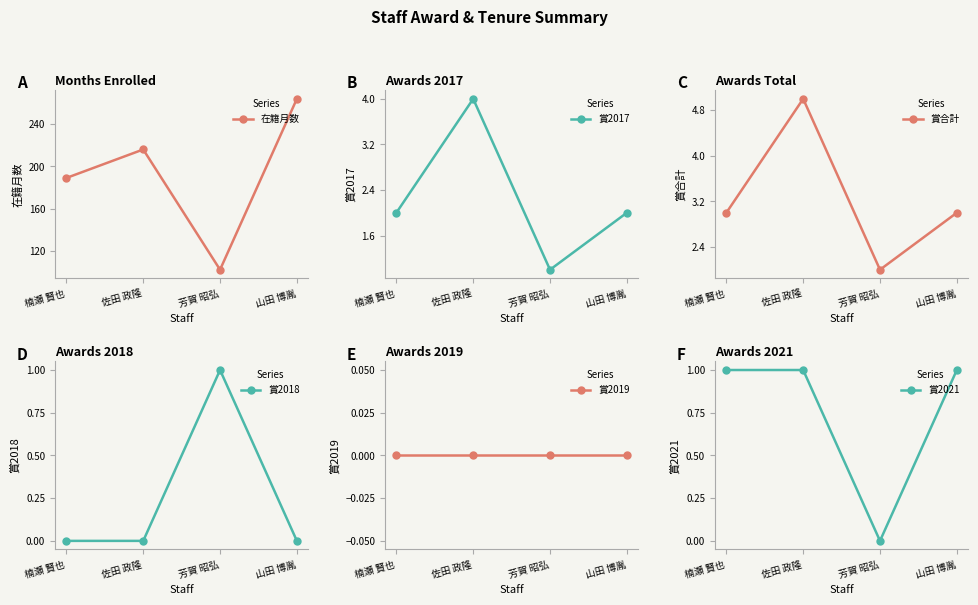

What is the total value across all series at 佐田 政隆?

226